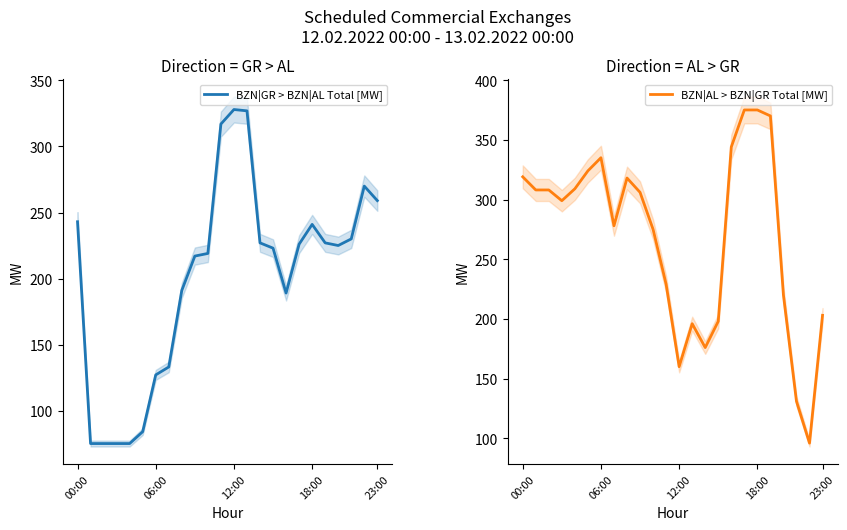

Rank the series by their average value, from lowest to highest.

BZN|GR > BZN|AL Total [MW], BZN|AL > BZN|GR Total [MW]